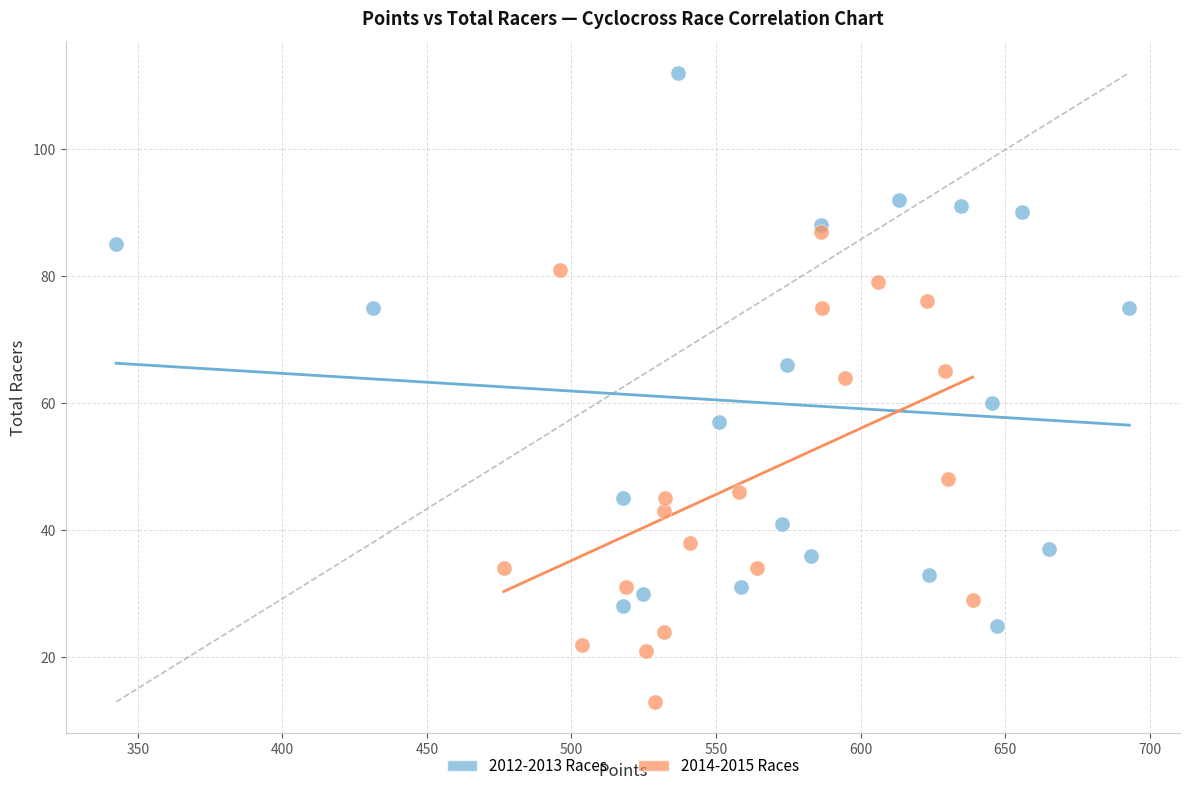

Which series reaches the maximum Y coordinate?

2012-2013 Races